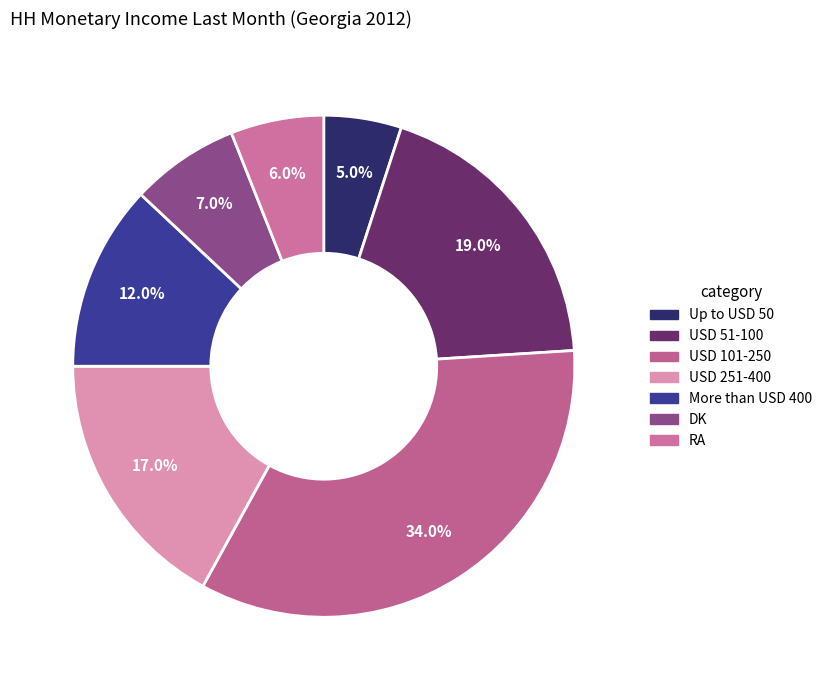

Combined, do USD 101-250 and DK account for over 50%?

No